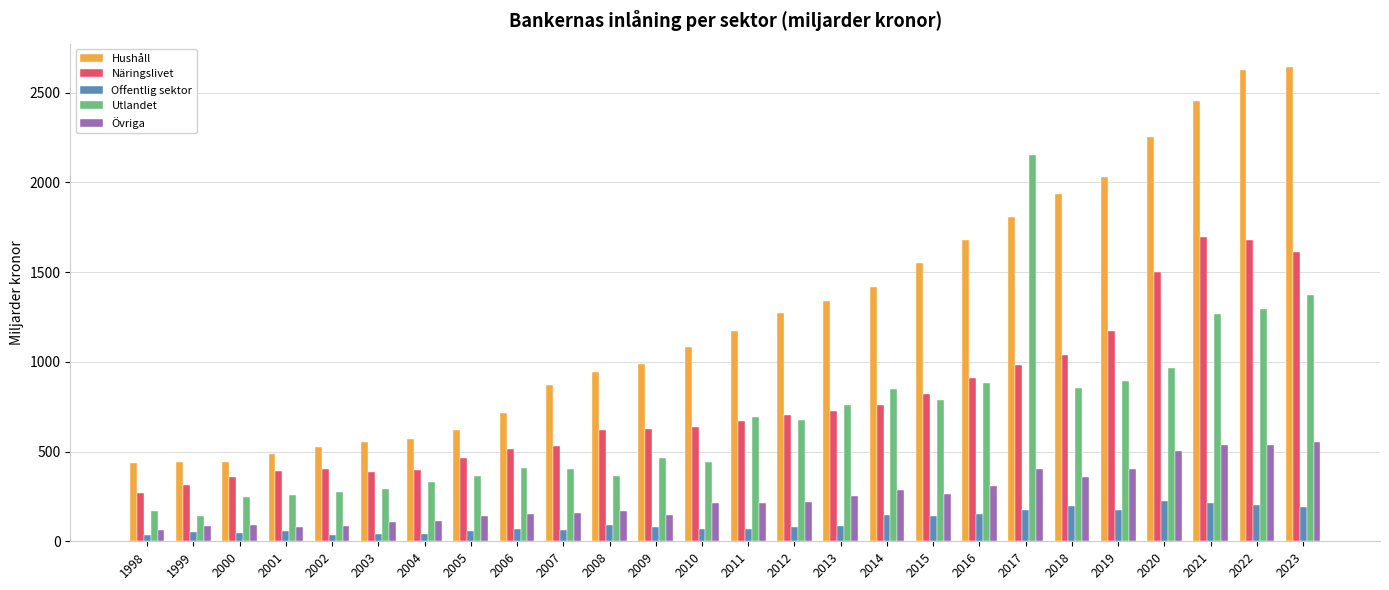

What is the sum of the Hushåll values at 2010 and 2021?

3531.1